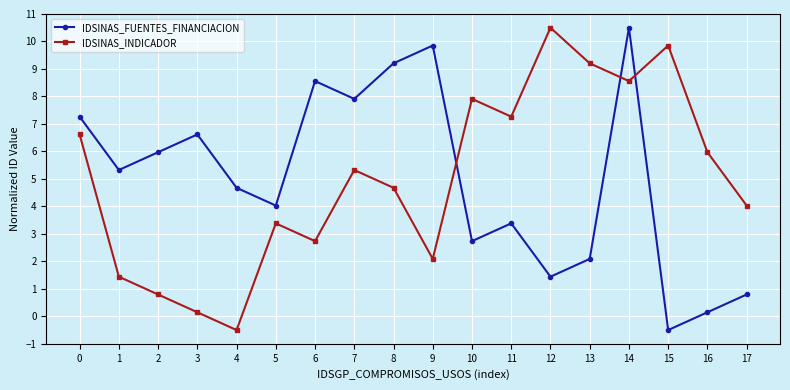

What is the minimum value for IDSINAS_FUENTES_FINANCIACION?

-0.5